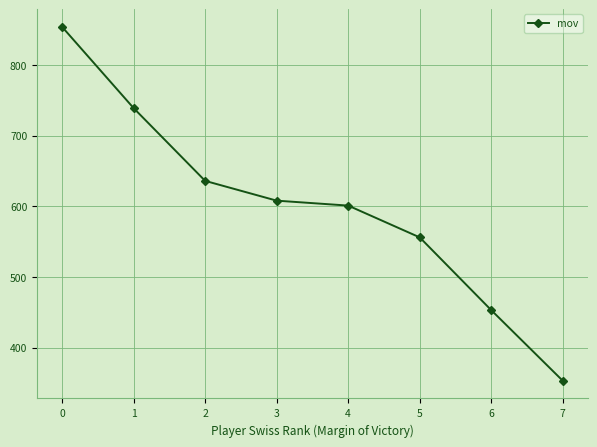

Does the chart display data point markers on the line(s)?

Yes